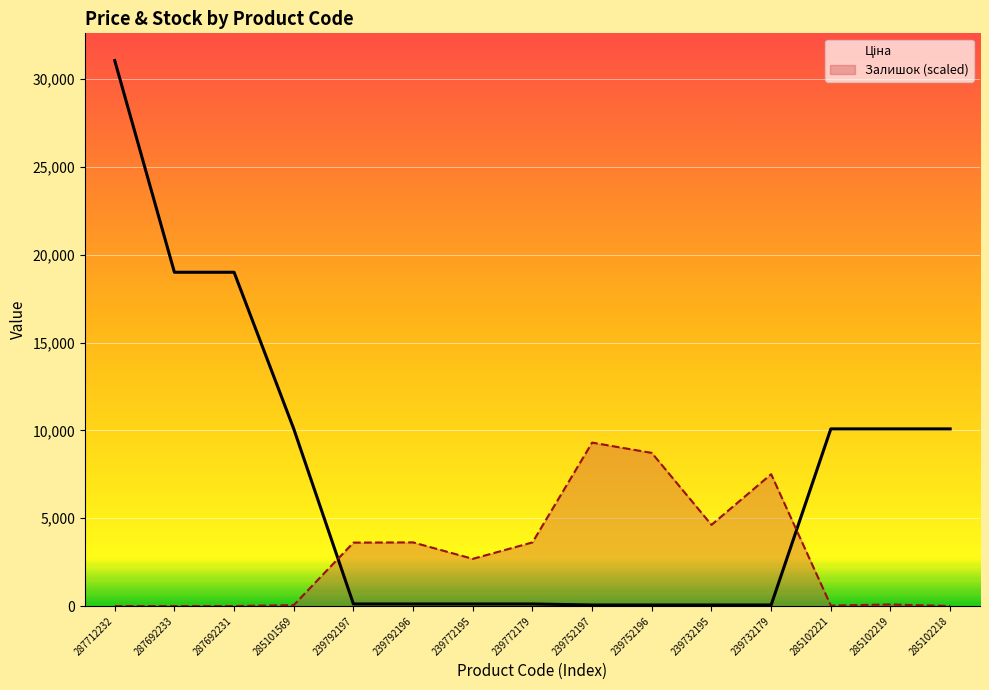

True or false: Ціна has more than 1 interior local peaks.

False